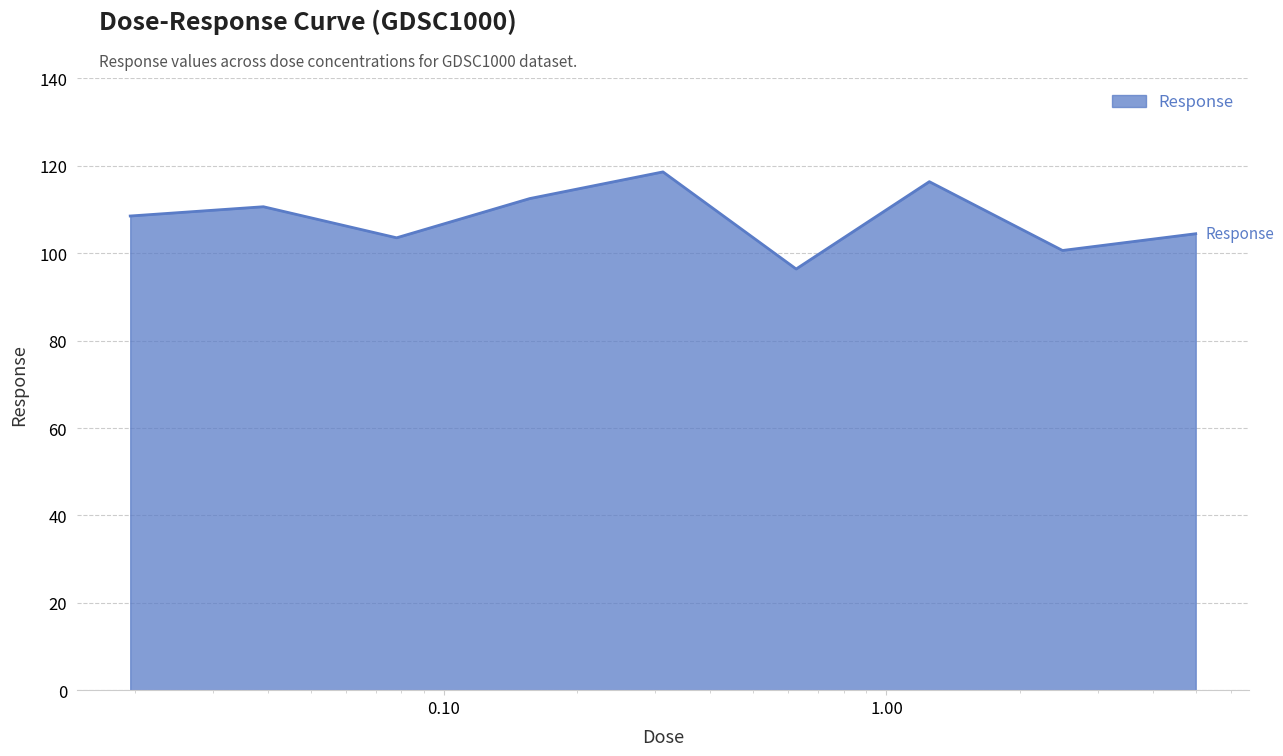

What is the difference between the maximum and minimum values?

22.2